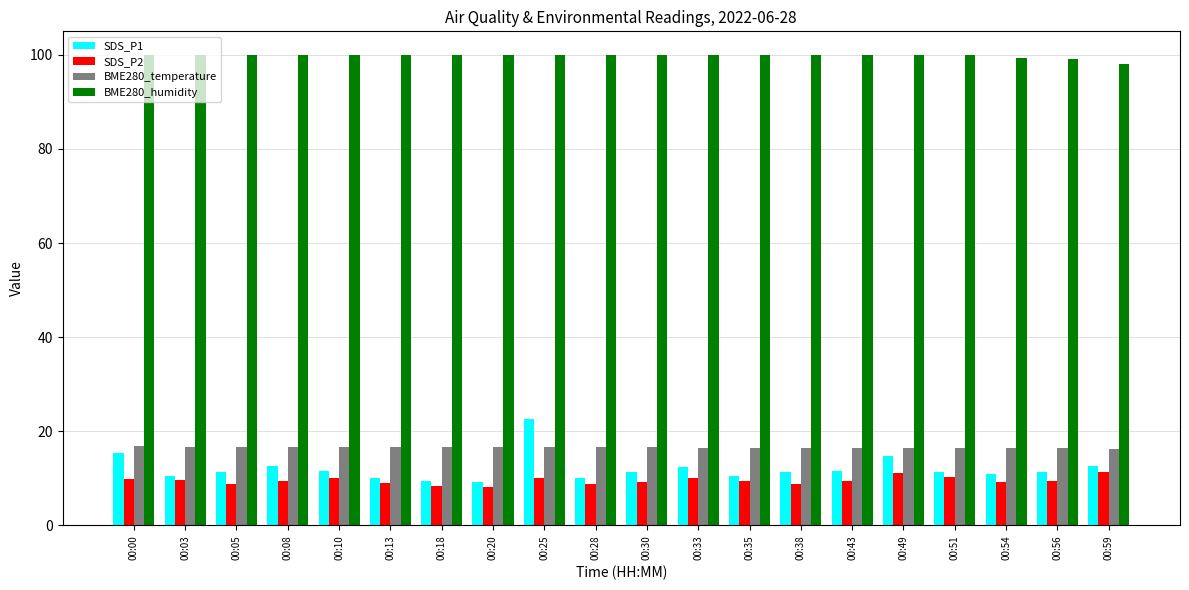

Read the BME280_temperature value at 00:05.

16.7